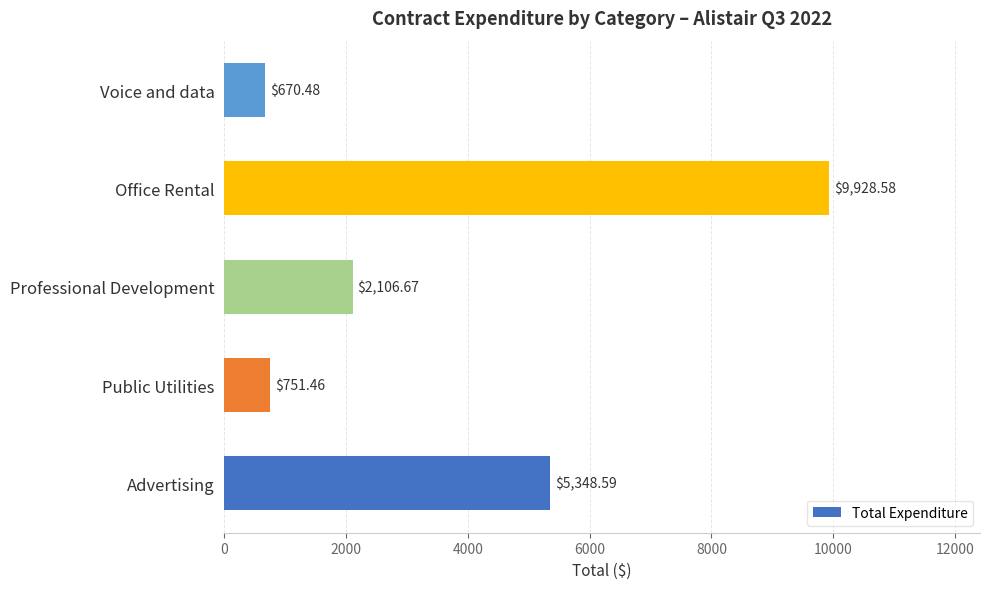

What is the difference between the maximum and minimum values?

9258.1